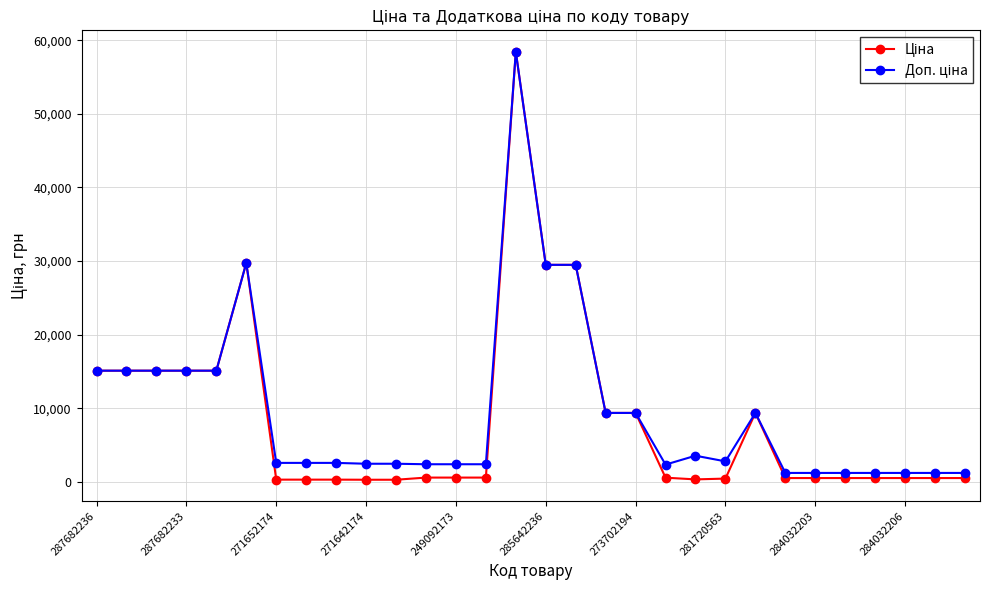

How many categories are shown in the chart?

30